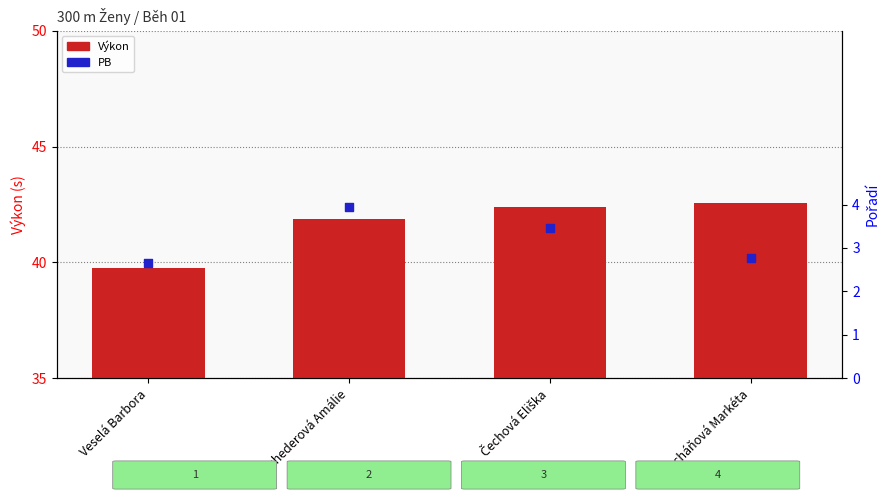

Which series contains the highest Y value?

Výkon